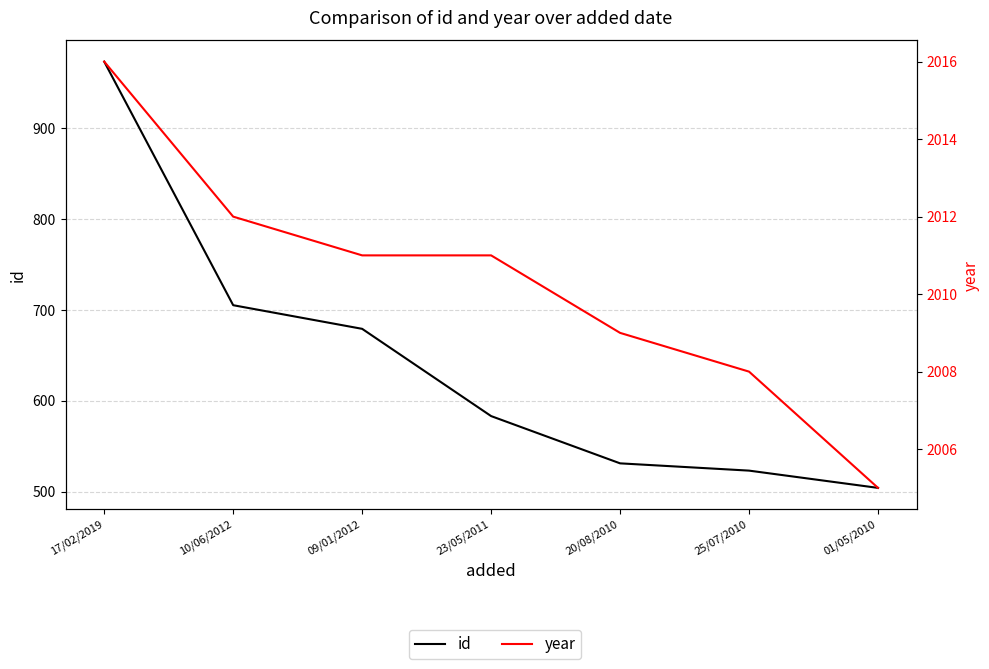

Rank the series by their average value, from lowest to highest.

id, year